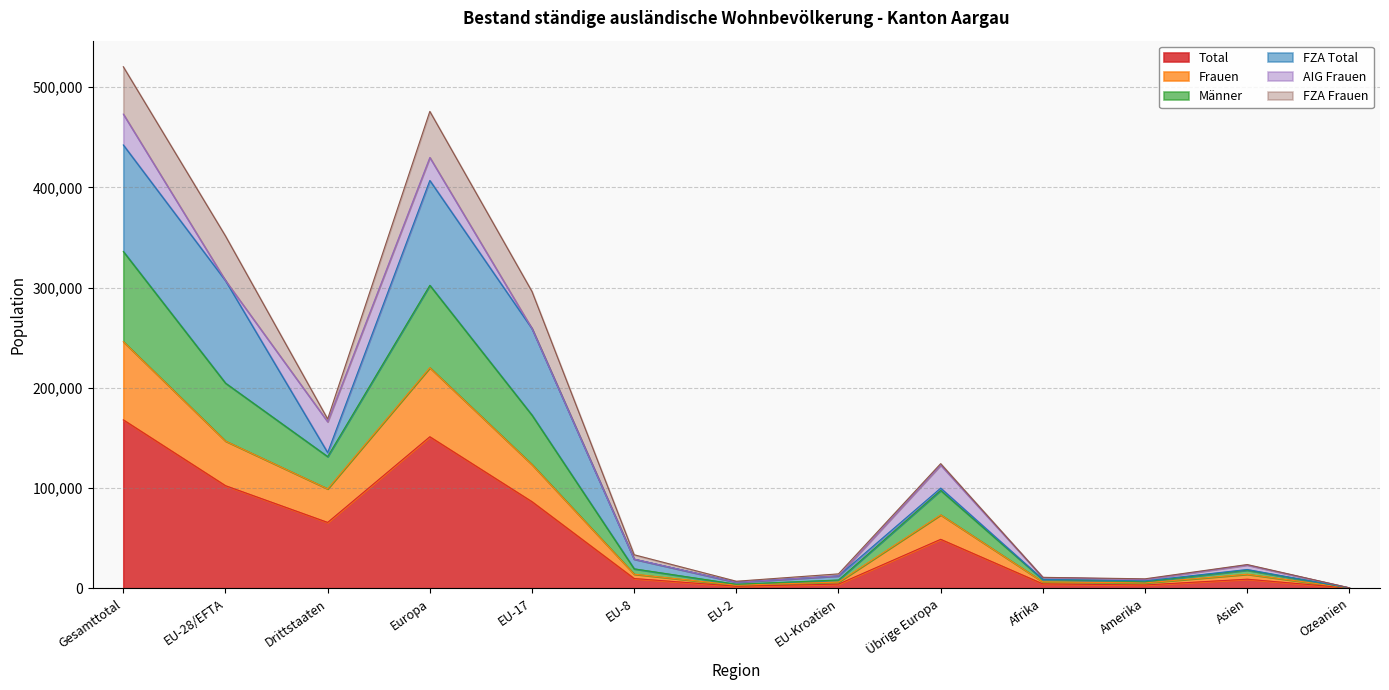

How many lines are shown in the chart?

6